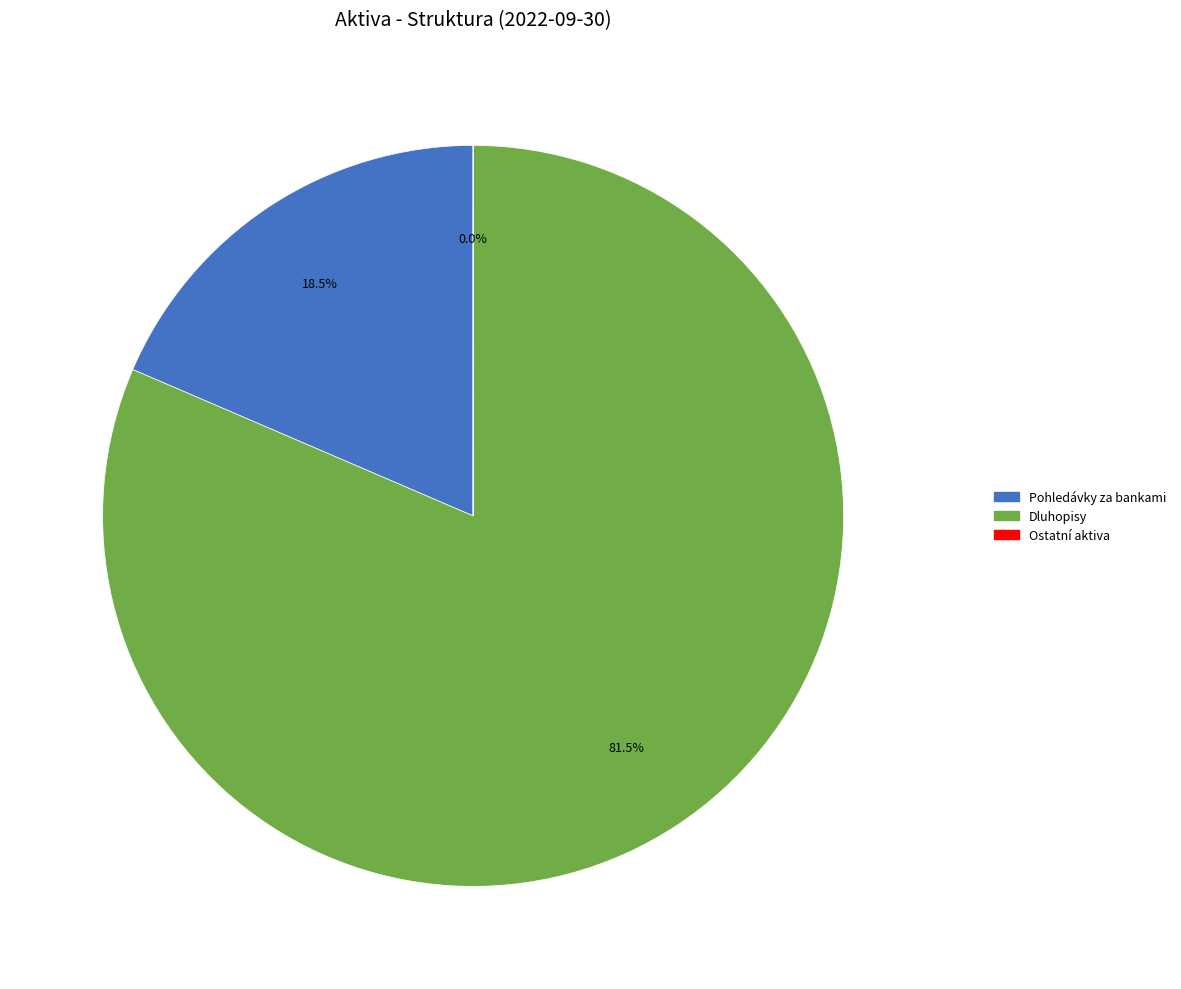

Is there any slice that represents more than half of the pie?

Yes